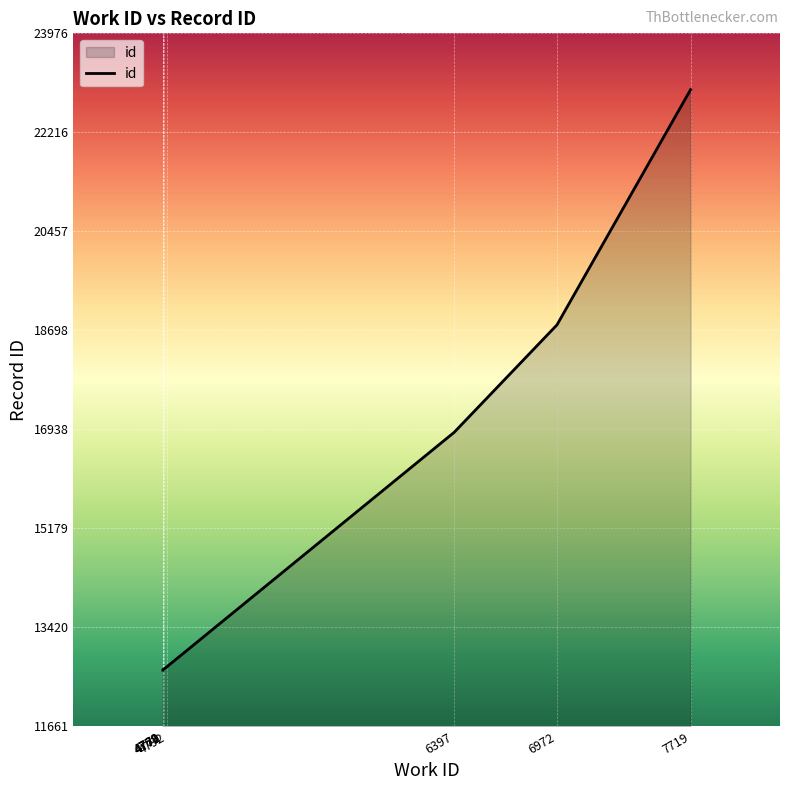

The chart shows a value of 12674 at 4770. True or false?

True